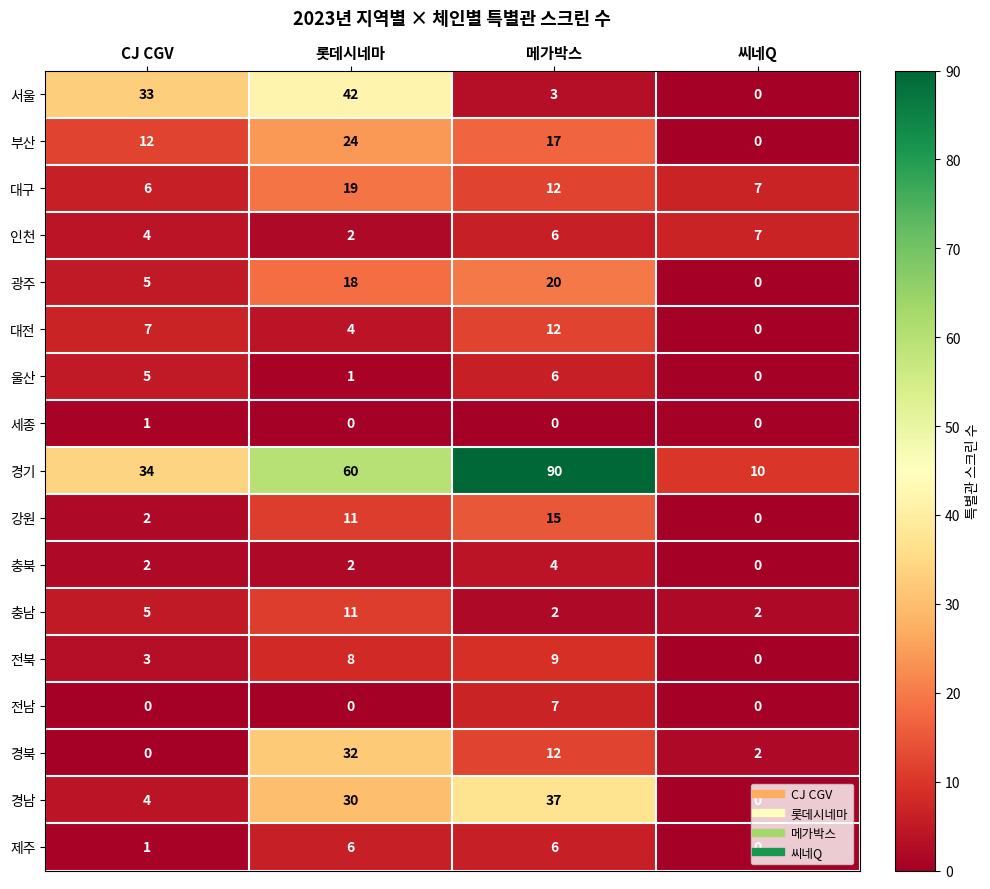

At how many categories does at least one series exceed 30?

3